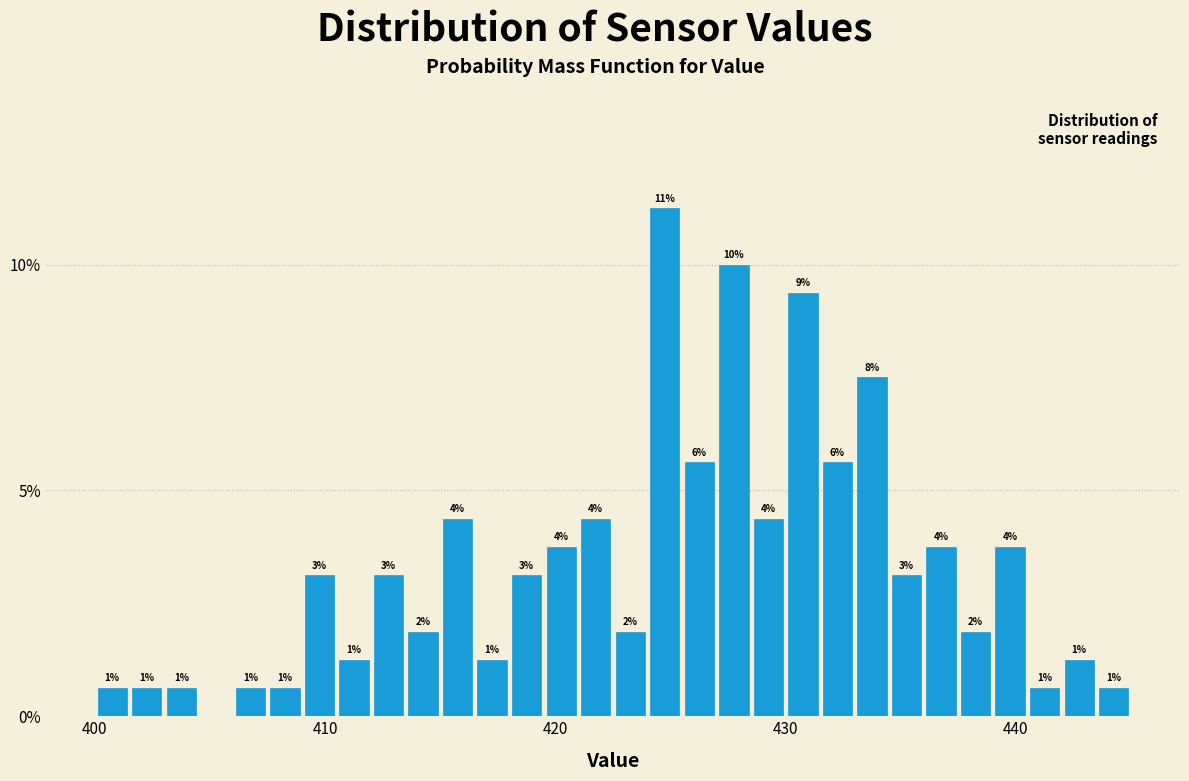

Read against the x-axis, roughly where is the centre of the tallest bar?

425